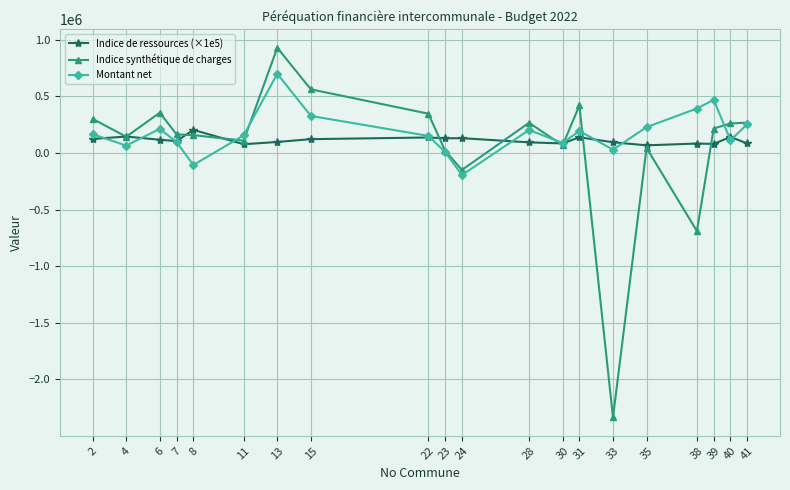

At which label does Indice de ressources (×1e5) first exceed 116215?

2